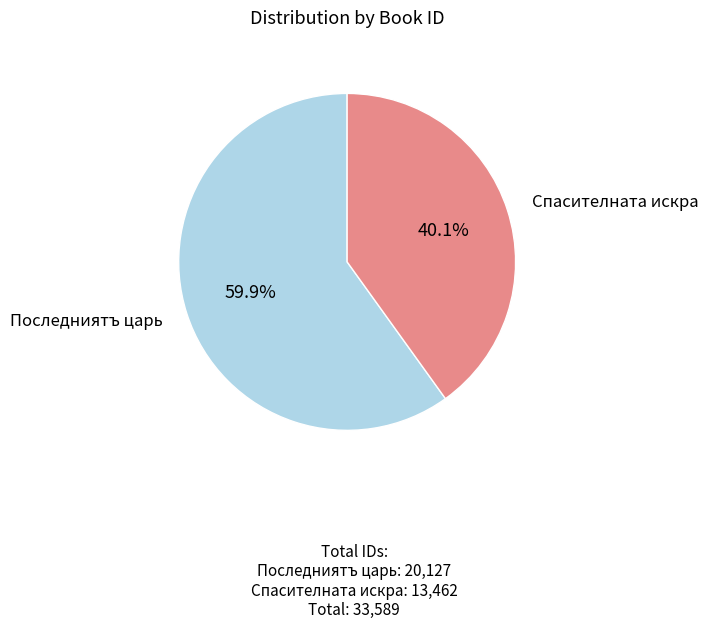

What is the total percentage of Последниятъ царь and Спасителната искра?

100.0%